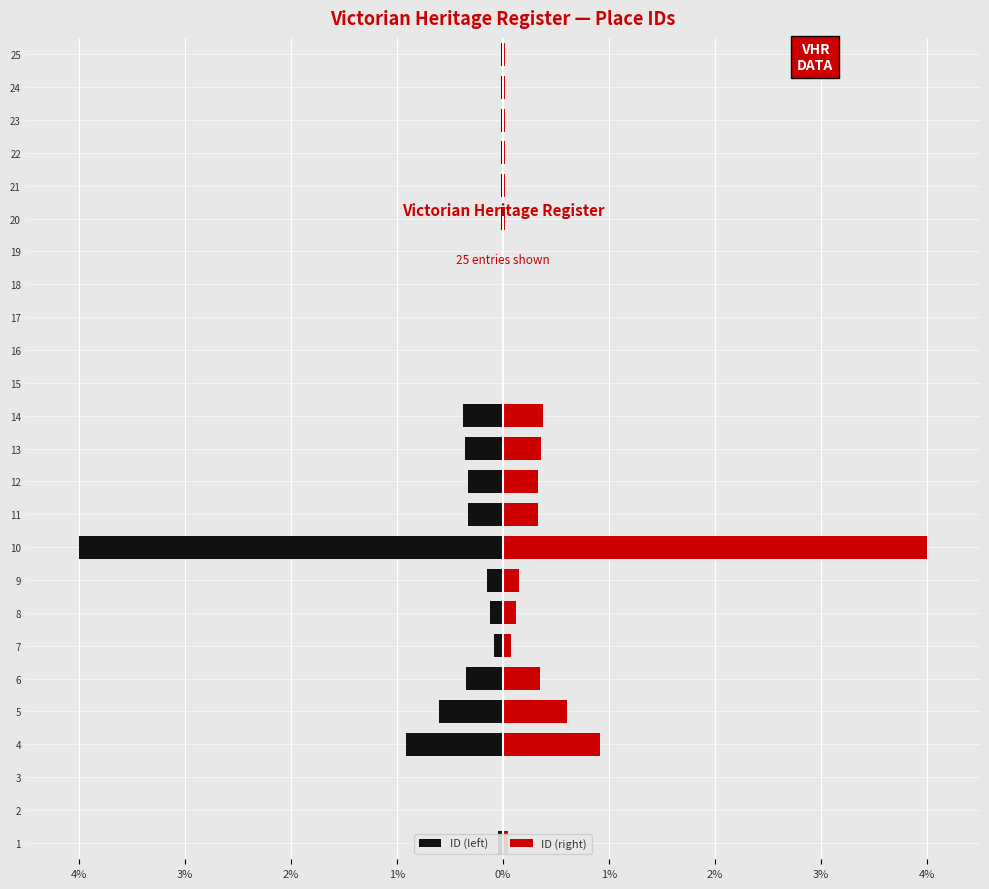

What is the difference between the ID (right) values at 3 and 9?

0.1